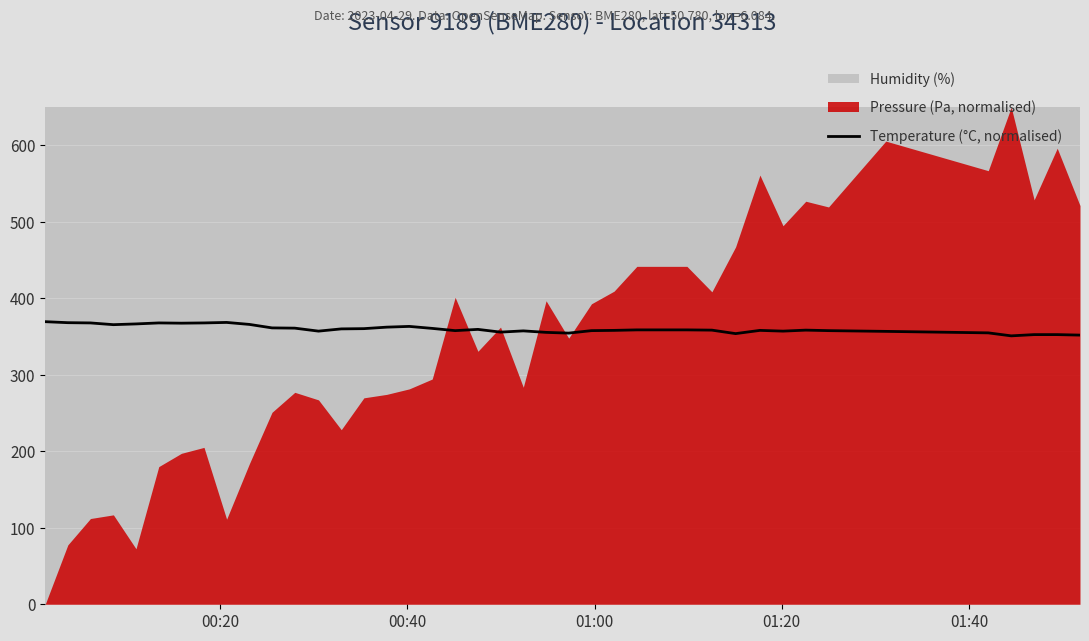

At which label does the data first exceed 358?

00:20